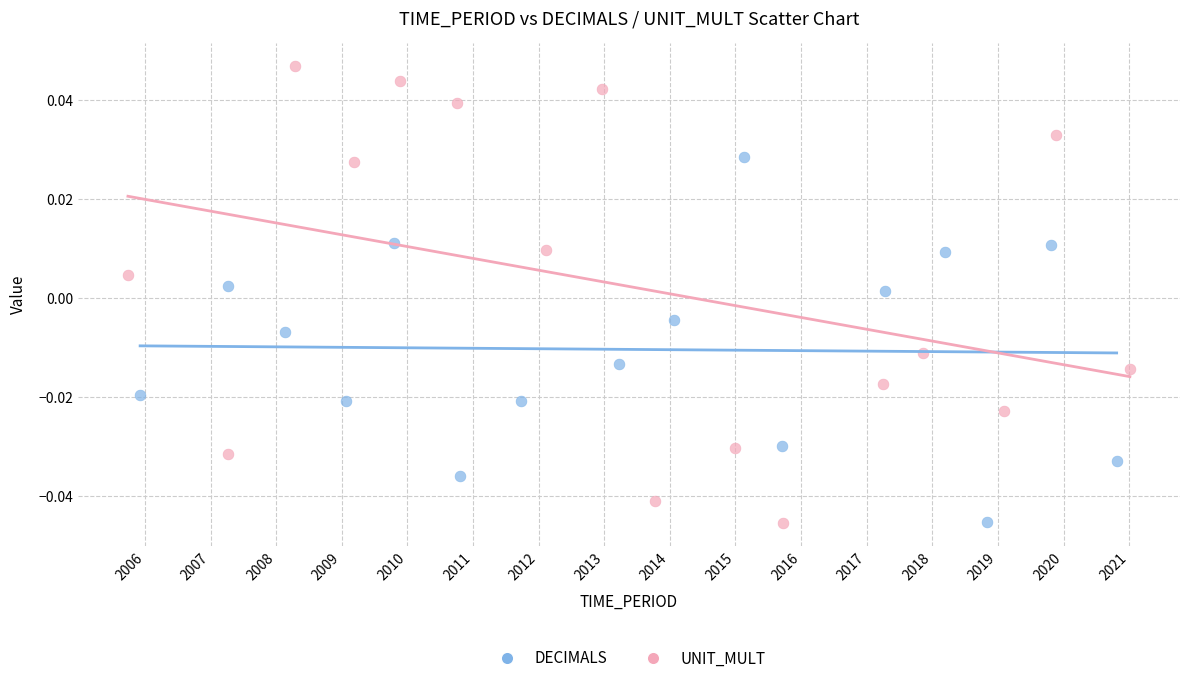

Which series contains the highest Y value?

UNIT_MULT